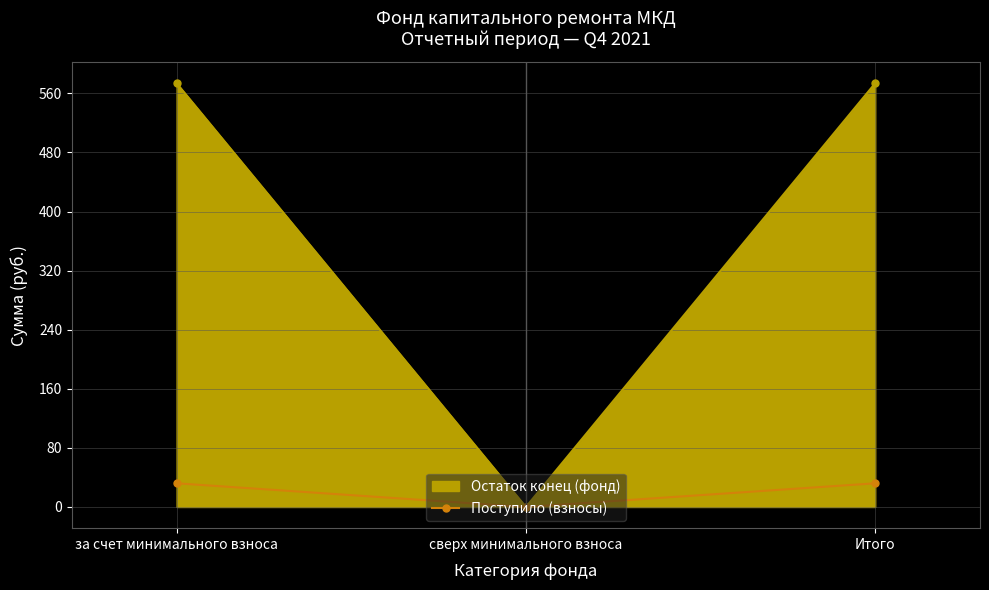

How many lines are shown in the chart?

2